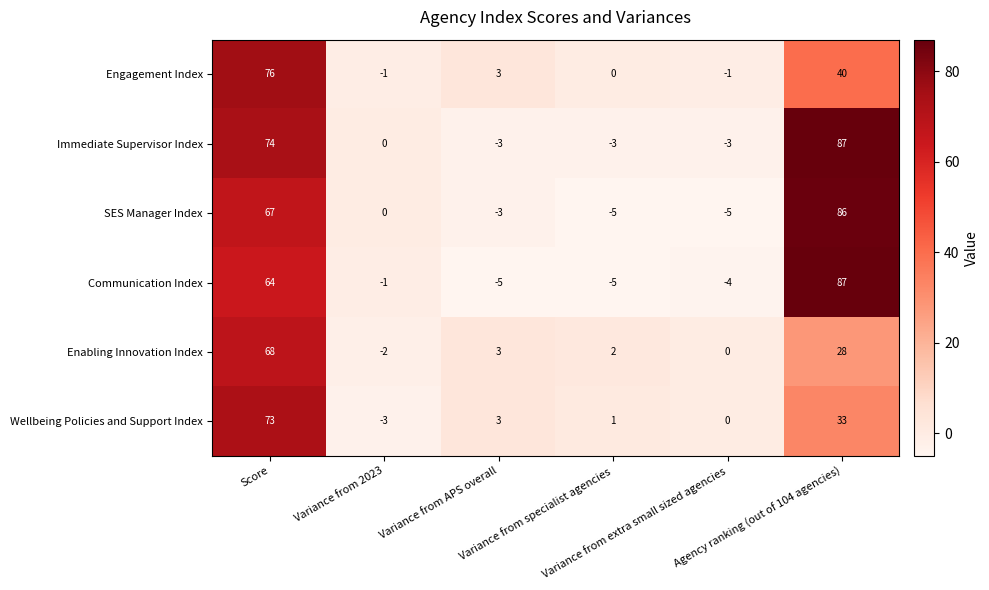

At how many categories does at least one series exceed 48?

2